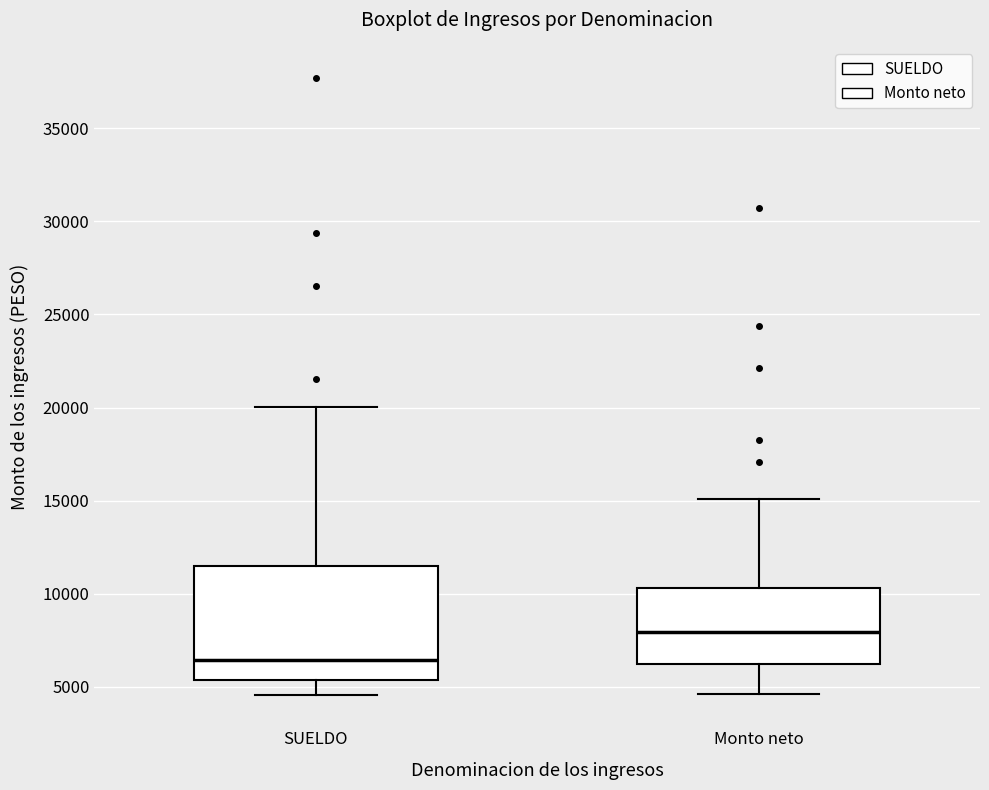

Which box's median line is the lowest?

SUELDO